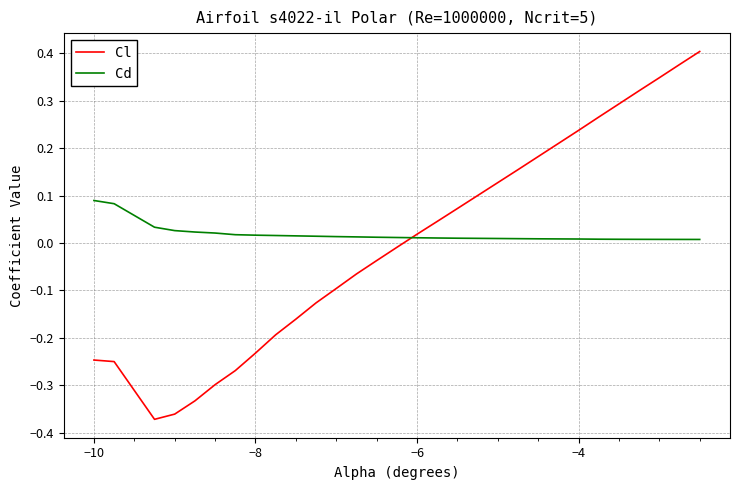

Which series has the largest range (max minus min)?

Cl